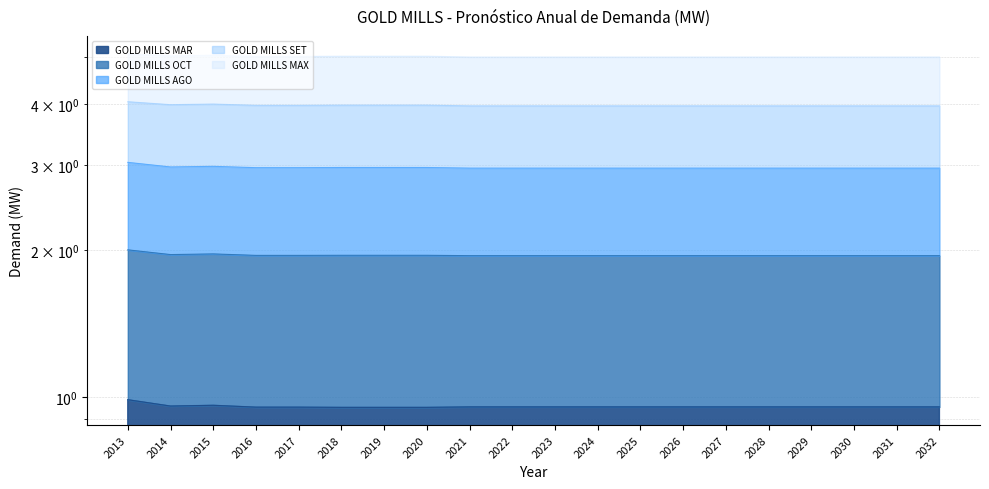

How many interior local valleys does the GOLD_MILLS_MAR series have?

1